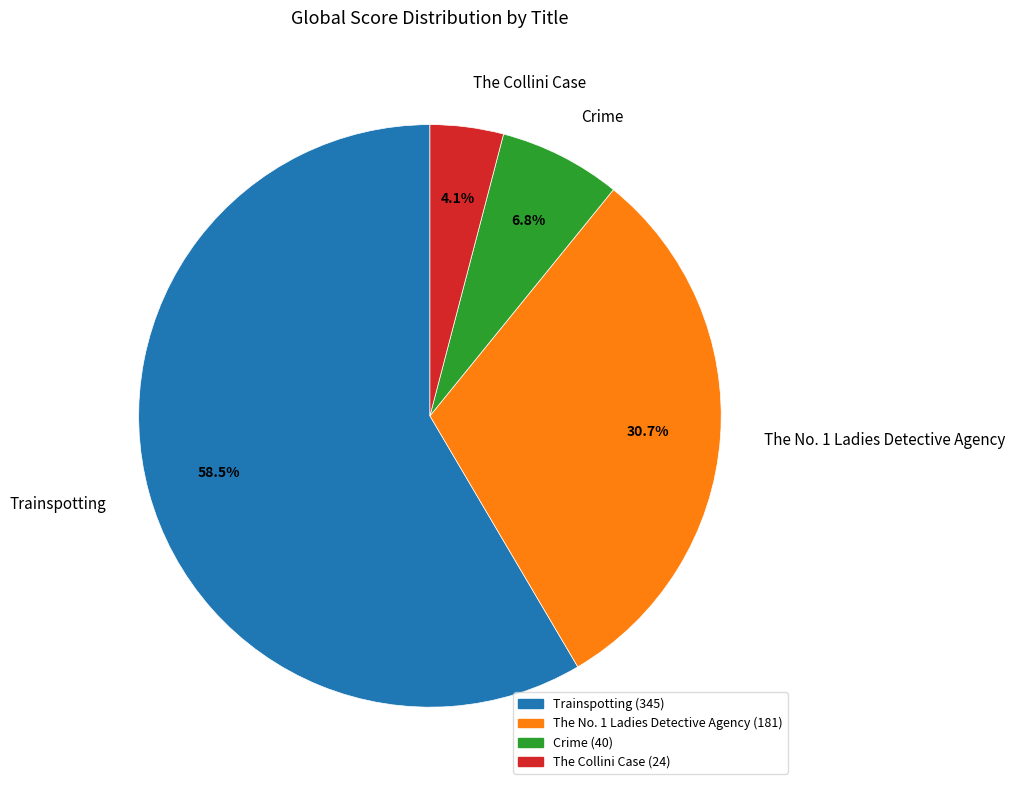

Which has a higher value, The No. 1 Ladies Detective Agency or Crime?

The No. 1 Ladies Detective Agency